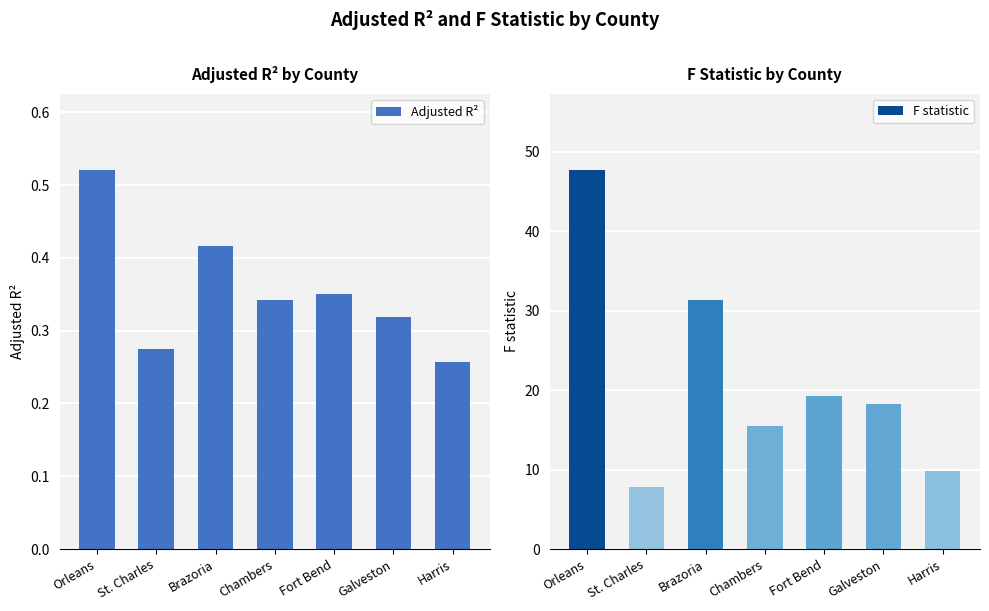

Rank the series by their maximum value, from highest to lowest.

F statistic, Adjusted R²